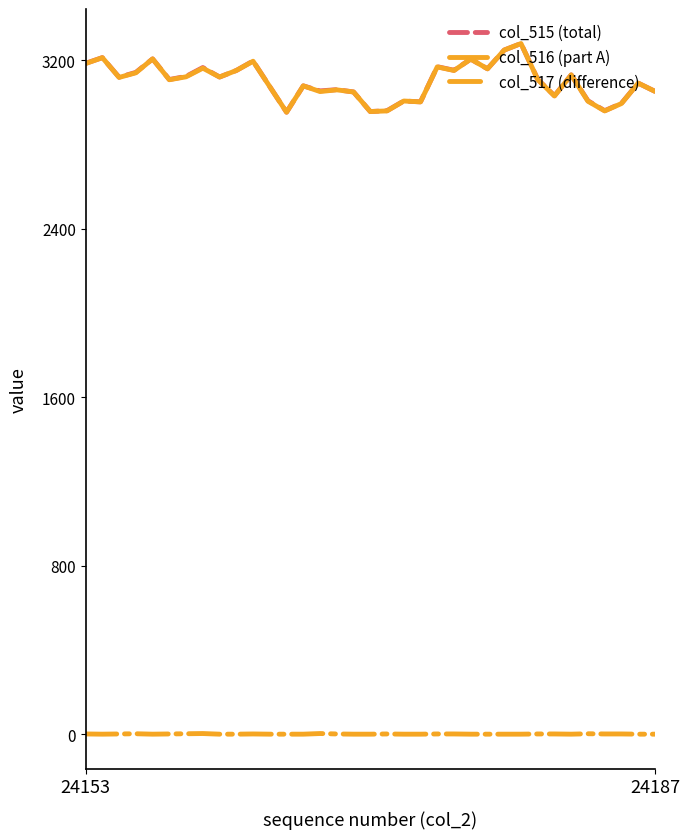

True or false: col_515 (total) and col_517 (difference) intersect in this chart.

False